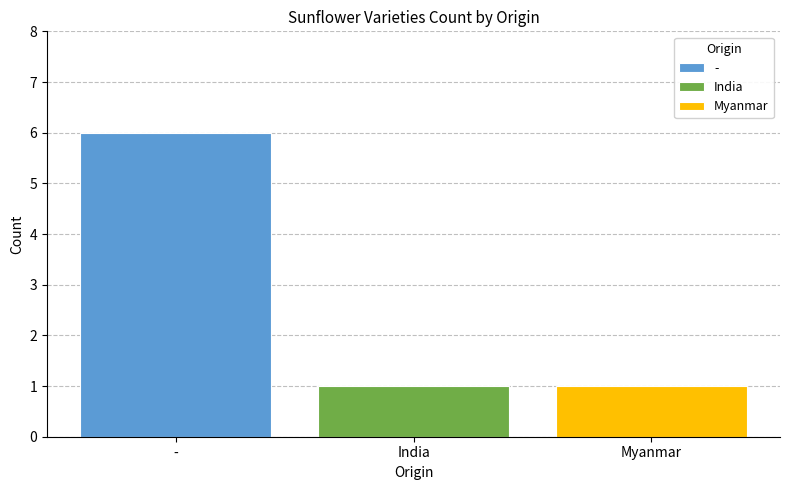

List the labels in order of Myanmar value, largest first.

India